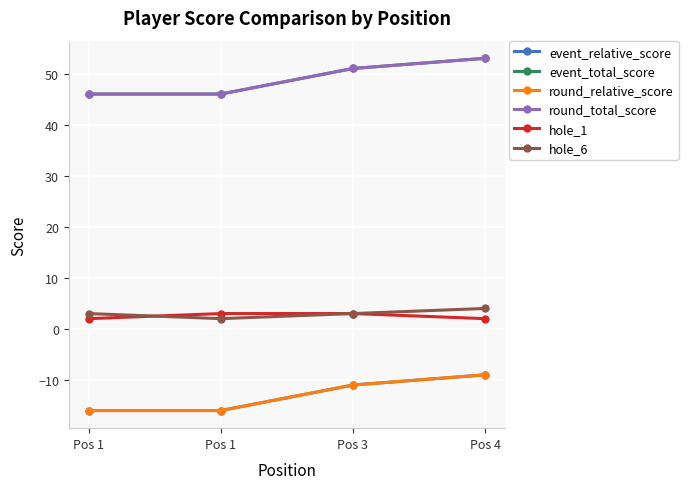

What is the average value of the event_total_score series?

49